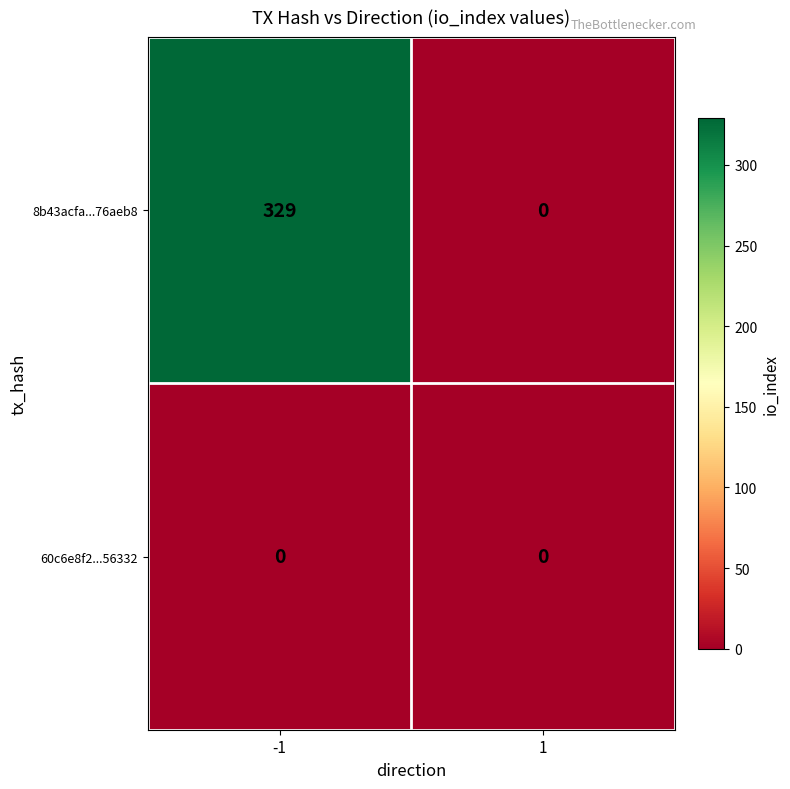

The 60c6e8f2...56332 series shows 0 at -1. True or false?

True